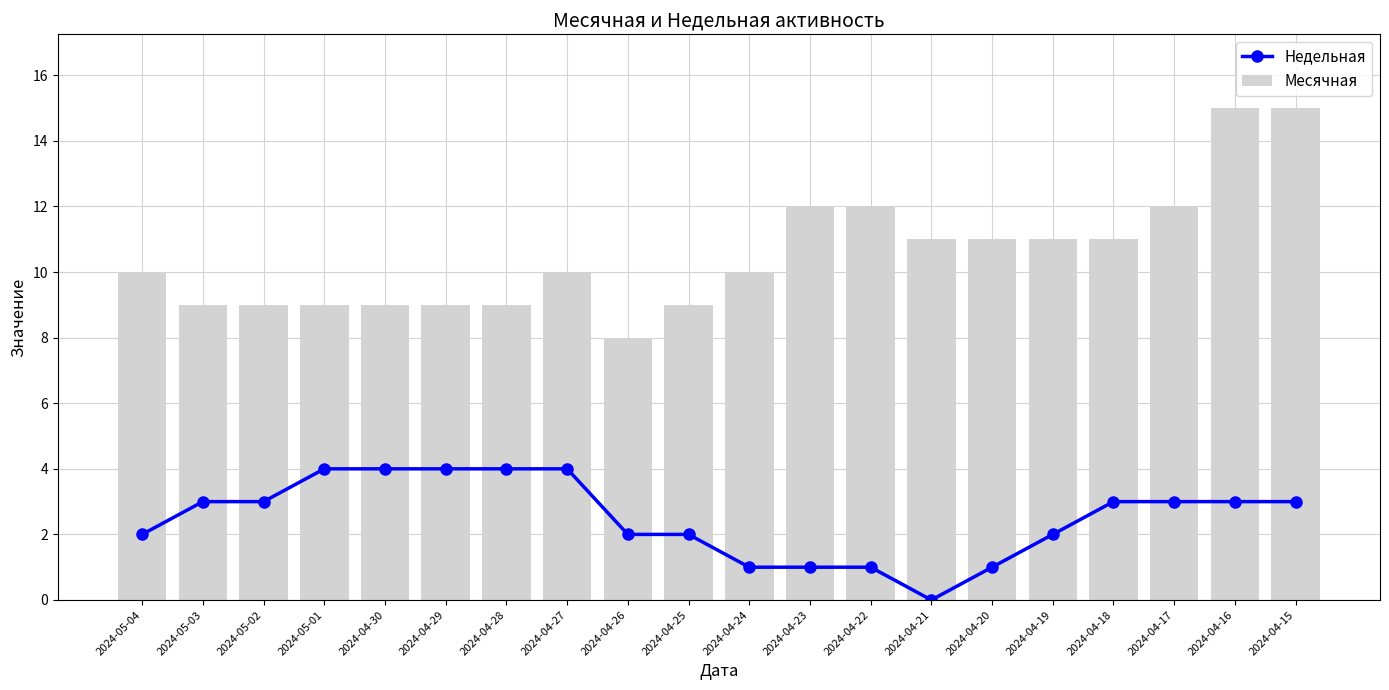

What is the maximum value shown in the chart?

15